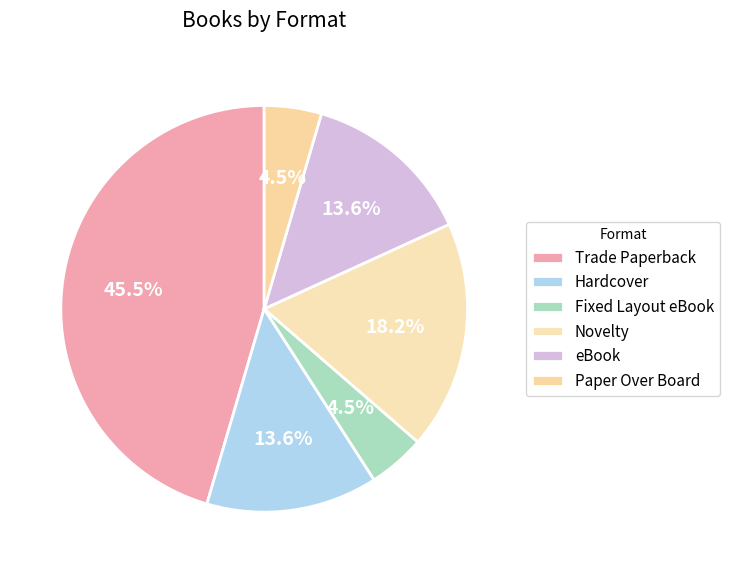

What percentage is the Paper Over Board slice, to the nearest percent?

5%